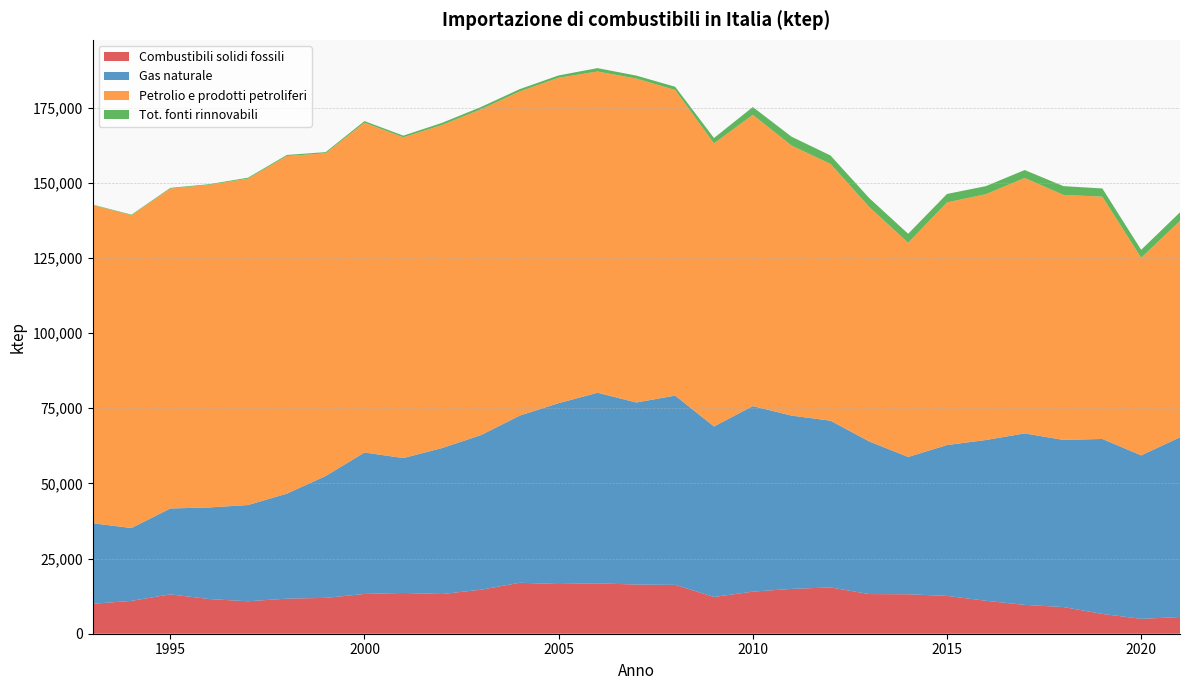

Reading right to left, extract all data points from this chart.

Combustibili solidi fossili: 2021=5555.0	2020=4949.0	2019=6587.4	2018=8871.4	2017=9594.0	2016=10964.0	2015=12580.4	2014=13126.1	2013=13192.9	2012=15398.0	2011=14916.7	2010=14000.3	2009=12228.1	2008=16250.4	2007=16352.8	2006=16767.9	2005=16532.5	2004=16950.7	2003=14642.3	2002=13205.1	2001=13567.4	2000=13227.6	1999=11925.7	1998=11660.4	1997=10798.4	1996=11532.9	1995=13101.6	1994=10930.7	1993=9957.5
Gas naturale: 2021=59783.5	2020=54375.9	2019=58202.6	2018=55587.7	2017=57043.6	2016=53467.8	2015=50177.0	2014=45665.1	2013=50750.3	2012=55467.0	2011=57632.4	2010=61715.1	2009=56716.1	2008=62954.3	2007=60565.2	2006=63390.0	2005=60163.9	2004=55616.8	2003=51428.5	2002=48560.3	2001=44860.9	2000=47049.2	1999=40527.5	1998=34927.2	1997=32010.7	1996=30467.7	1995=28561.4	1994=24229.9	1993=26778.7
Petrolio e prodotti petroliferi: 2021=71977.1	2020=65725.4	2019=80592.9	2018=81512.3	2017=84961.0	2016=81771.8	2015=80725.6	2014=71262.3	2013=77964.3	2012=85420.9	2011=89807.8	2010=96891.0	2009=94147.5	2008=101670.6	2007=107749.1	2006=106857.6	2005=108245.7	2004=107832.1	2003=108361.8	2002=107478.7	2001=106687.7	2000=109731.8	1999=107374.0	1998=112310.8	1997=108563.4	1996=107300.6	1995=106418.8	1994=104045.3	1993=105874.9
Tot. fonti rinnovabili: 2021=2868.6	2020=2656.4	2019=2738.7	2018=2912.2	2017=2643.3	2016=2679.7	2015=2805.4	2014=2993.4	2013=2974.9	2012=2806.6	2011=2956.5	2010=2599.6	2009=1803.8	2008=1069.0	2007=994.8	2006=1128.1	2005=778.3	2004=770.4	2003=780.5	2002=712.2	2001=568.4	2000=517.4	1999=374.0	1998=363.5	1997=319.8	1996=234.3	1995=231.5	1994=199.4	1993=140.8